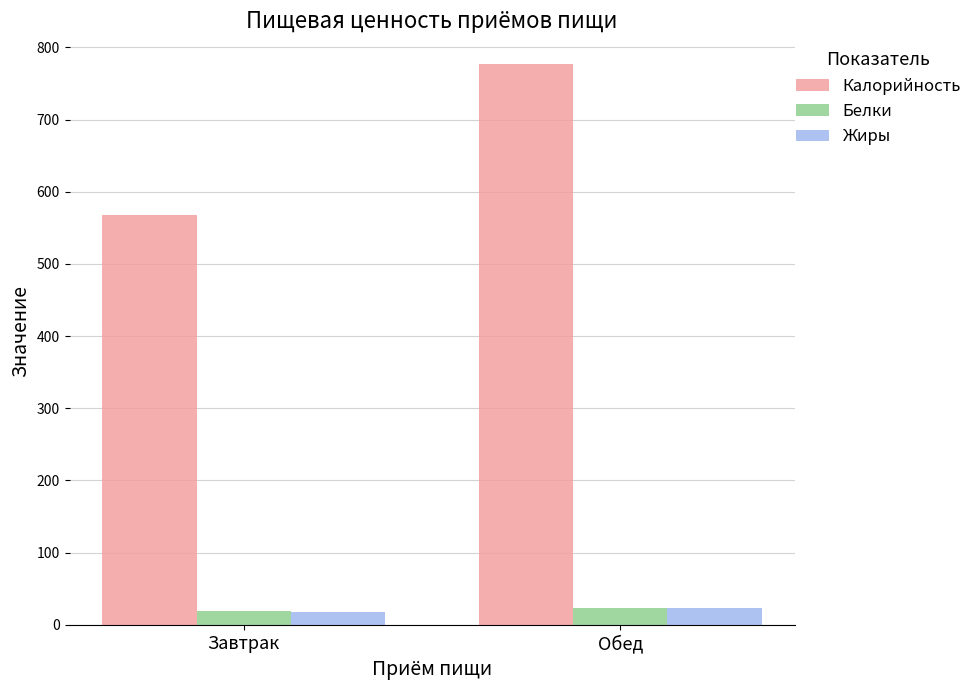

Read the Жиры value at Обед.

23.6